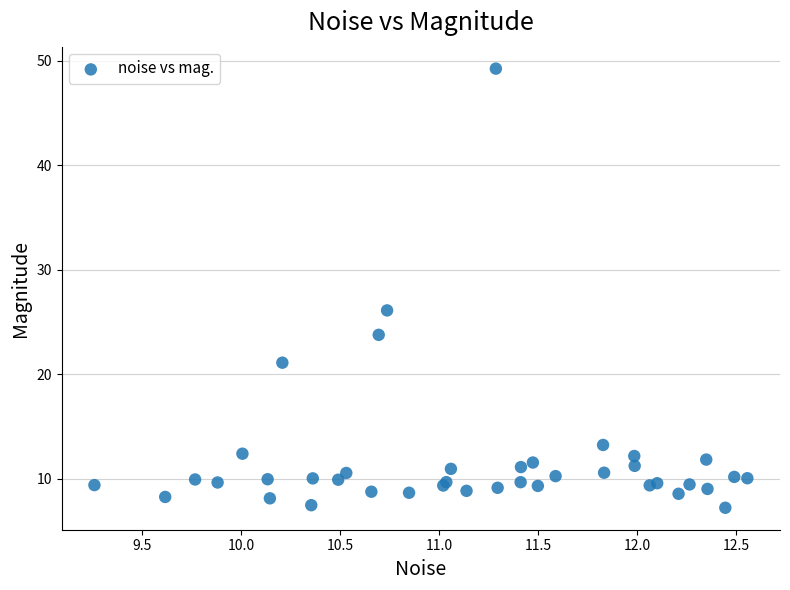

What Y value in the scatter plot is closest to 28?

26.1